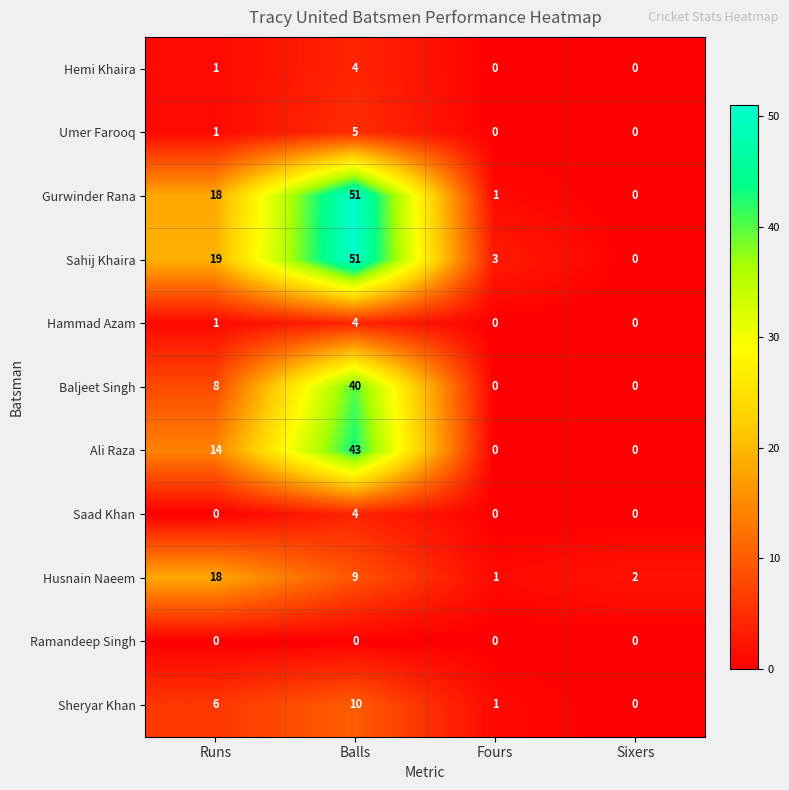

What is the approximate value of Hammad Azam at Balls?

4